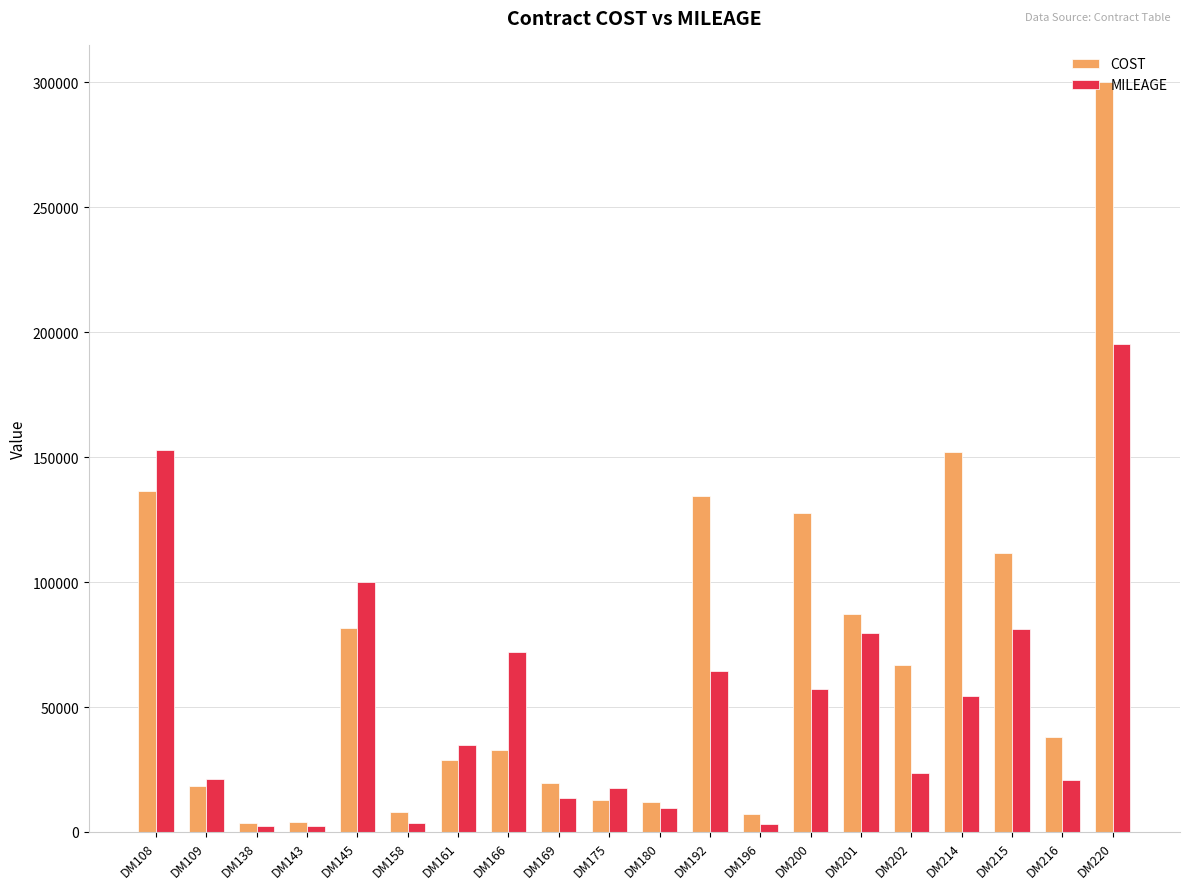

What is the difference between the second highest and minimum values in the COST series?

148724